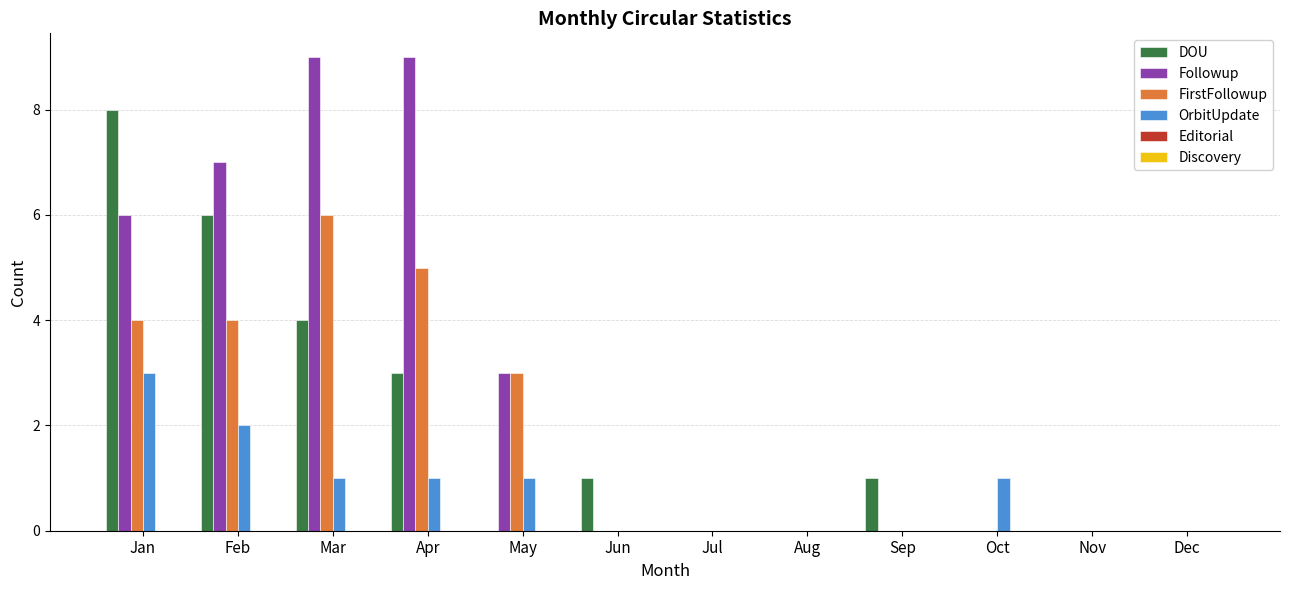

Which series has the widest spread of values?

Followup